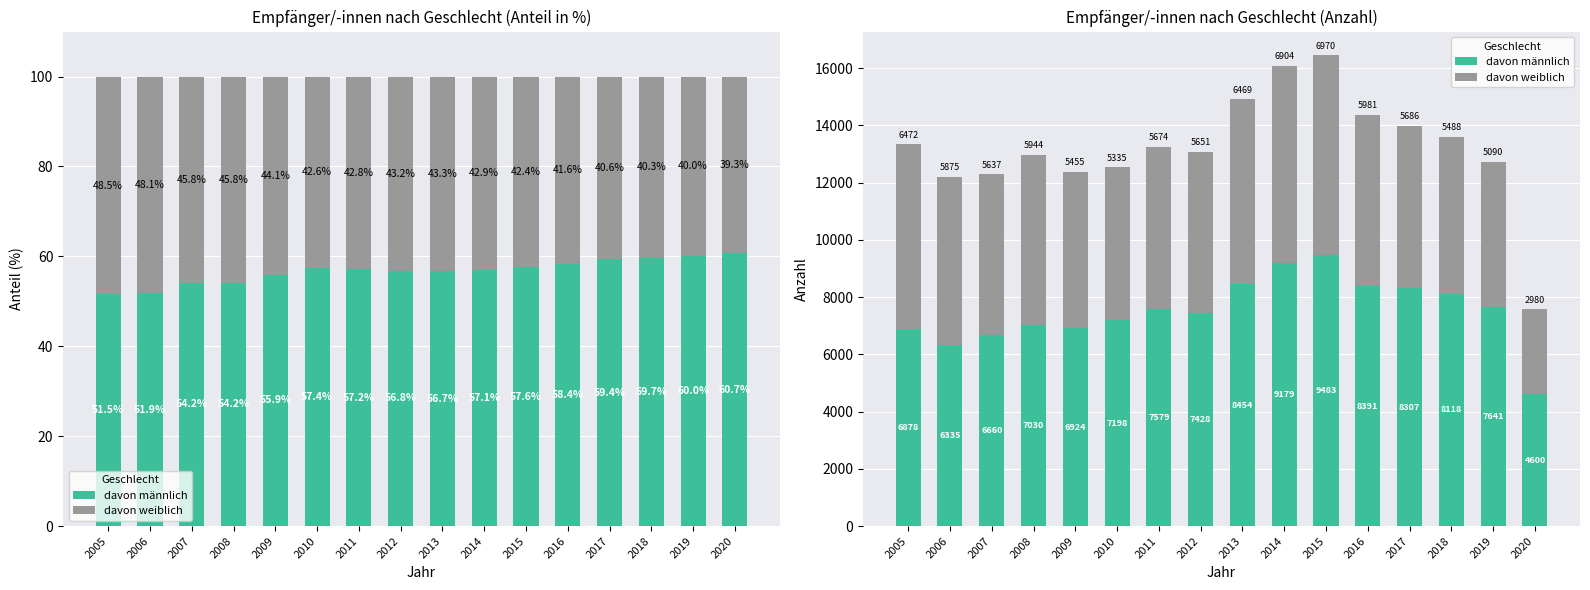

How many data points in davon männlich are less than 7579?

8